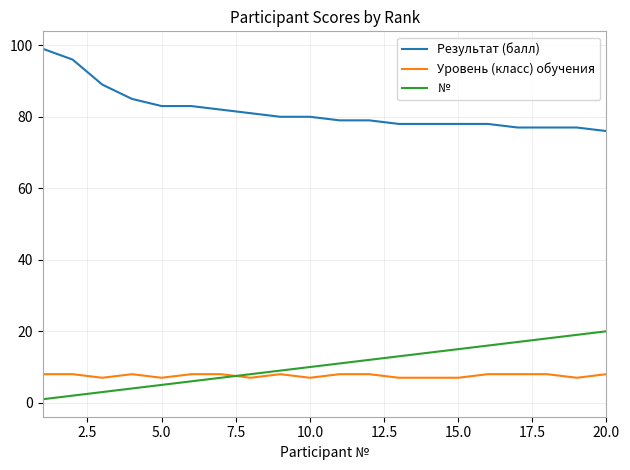

What is the lowest value of the Уровень (класс) обучения series?

7